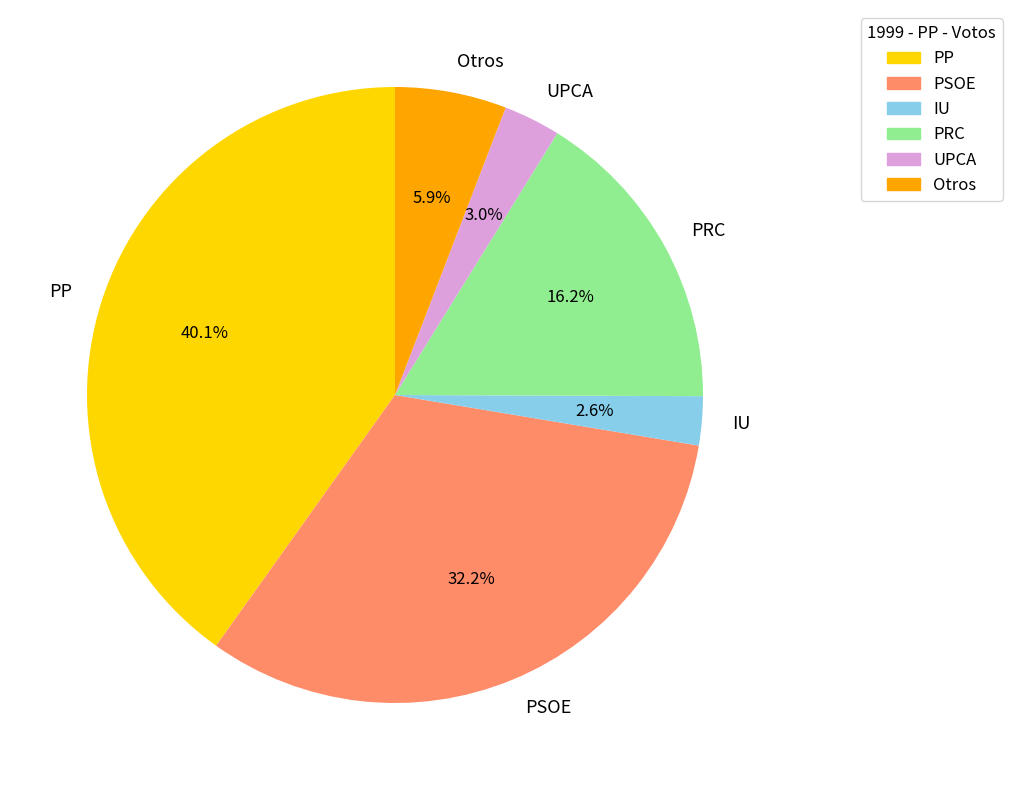

The PRC slice represents 16% of the pie. True or false?

True